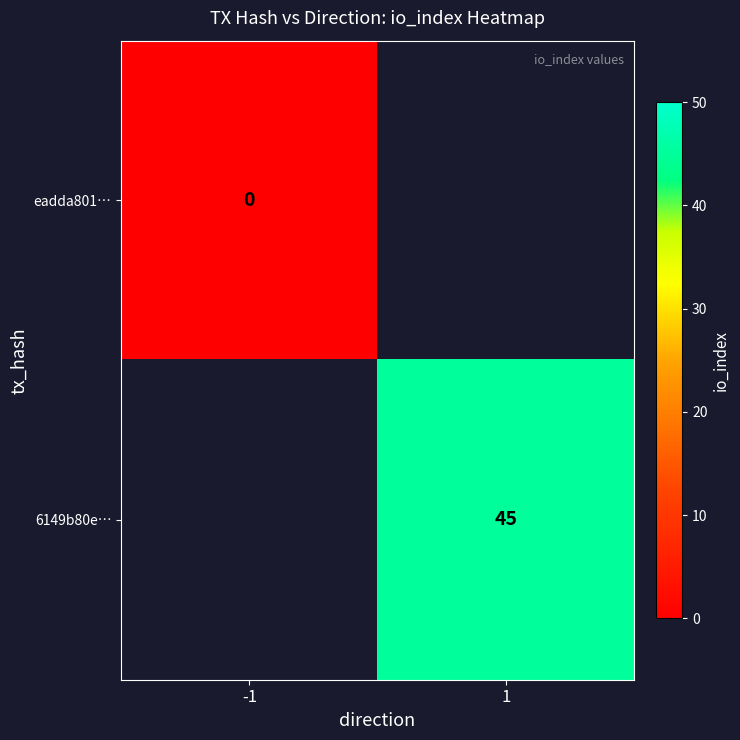

True or false: 6149b80e… has a value of 28 at 1.

False